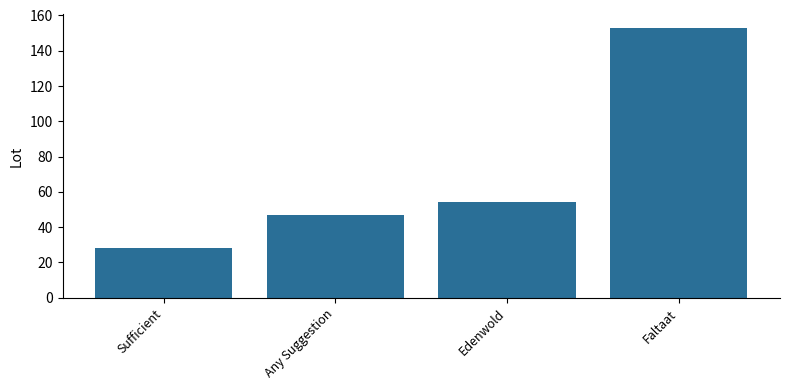

List the labels in order of value, smallest first.

Sufficient, Any Suggestion, Edenwold, Faltaat